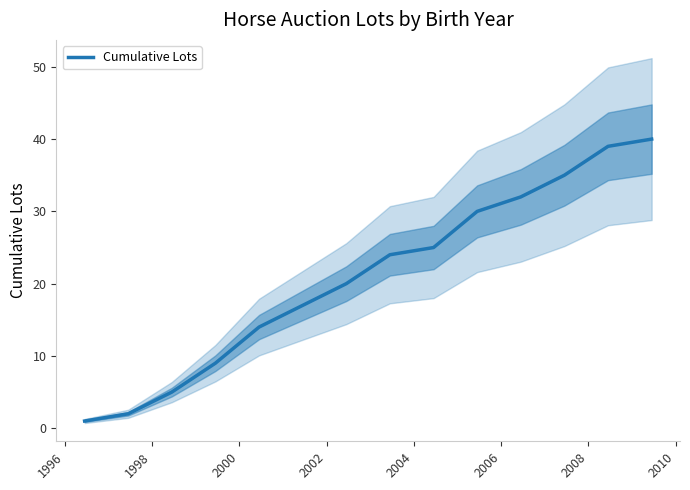

Reading left to right, list all the values displayed in this chart.

1	2	5	9	14	17	20	24	25	30	32	35	39	40